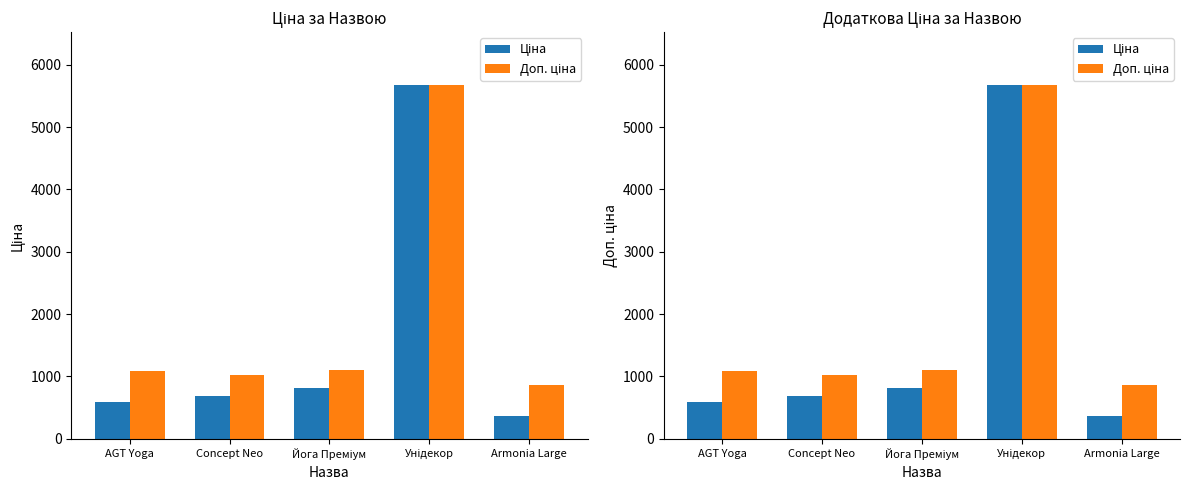

List the series in order of their overall mean, highest first.

Доп. ціна, Ціна